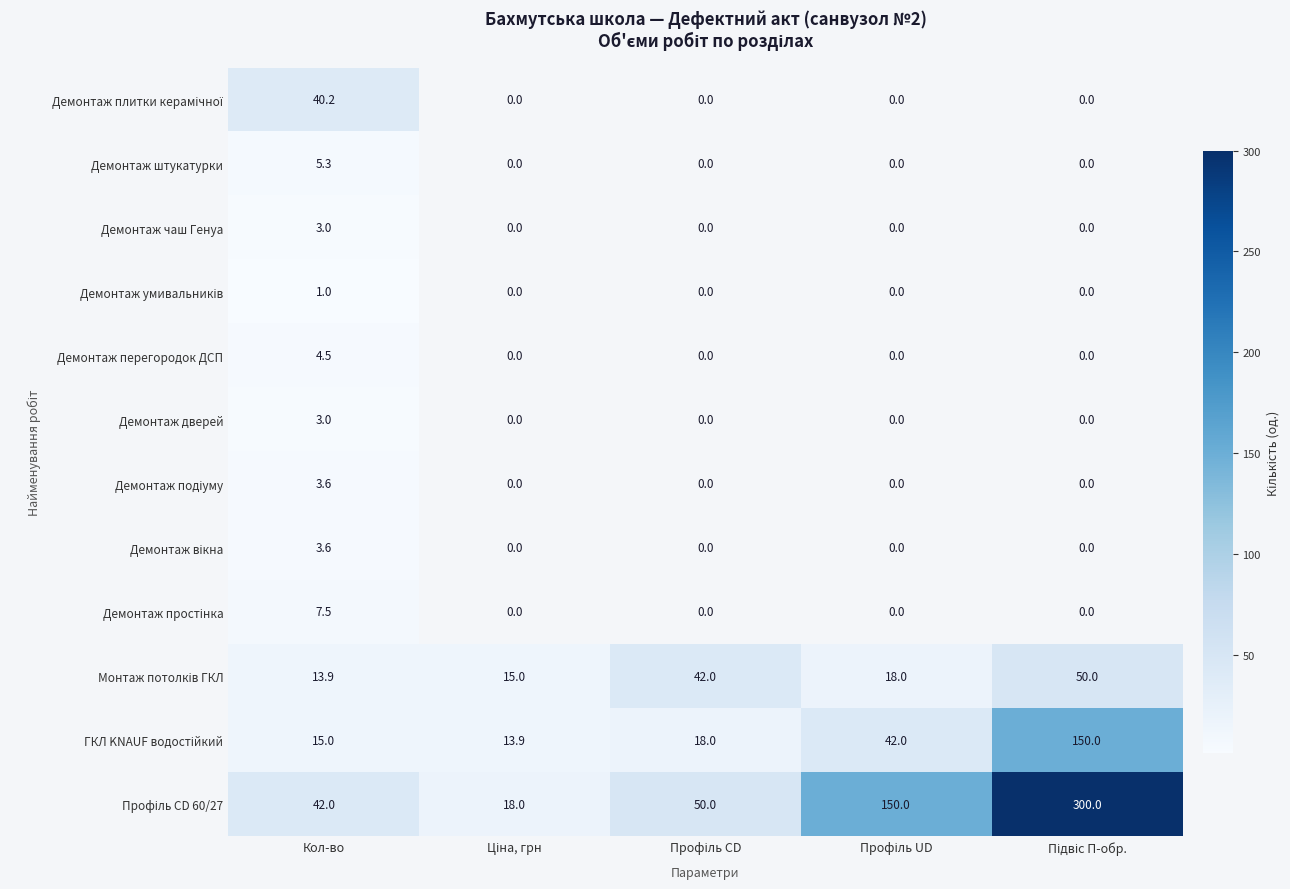

What is the greatest value displayed?

300.0